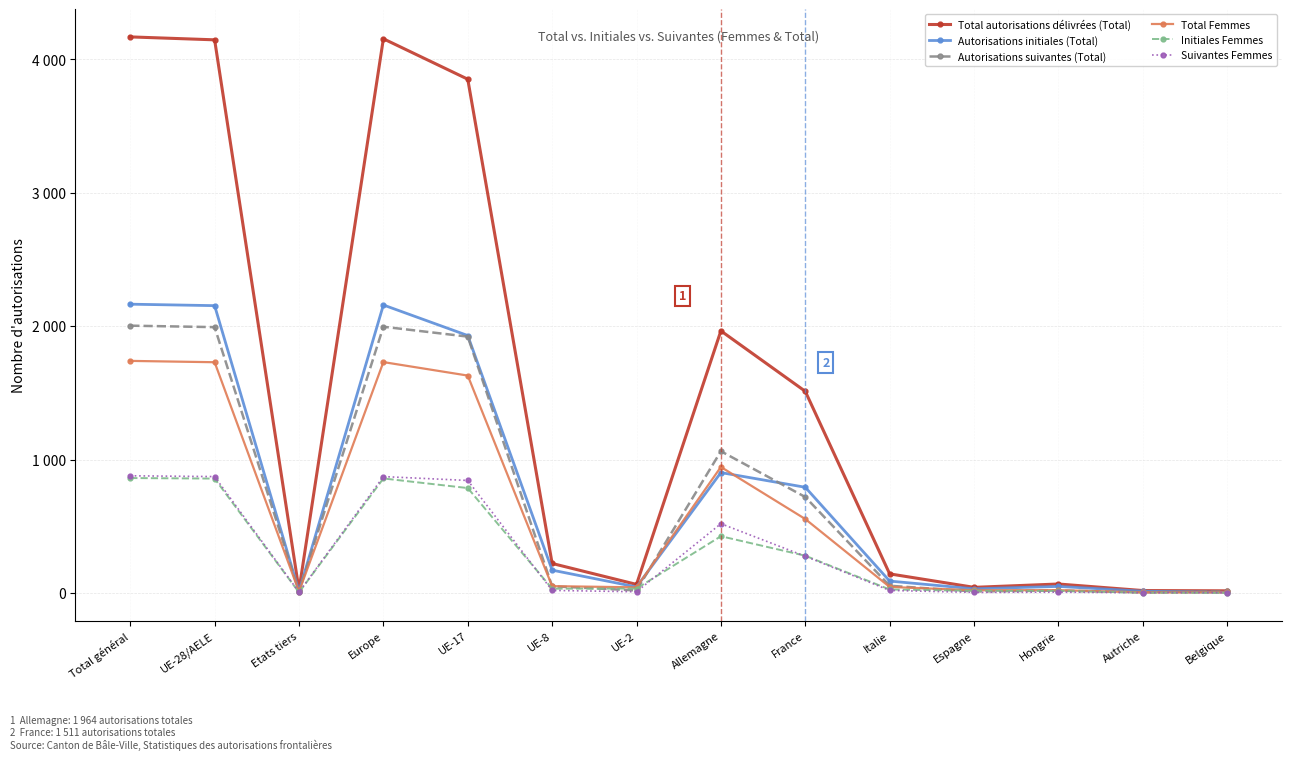

Reading left to right, extract all data points from this chart.

Total autorisations délivrées (Total): Total général=4167	UE-28/AELE=4145	Etats tiers=22	Europe=4153	UE-17=3850	UE-8=221	UE-2=64	Allemagne=1964	France=1511	Italie=143	Espagne=42	Hongrie=67	Autriche=18	Belgique=16
Autorisations initiales (Total): Total général=2164	UE-28/AELE=2153	Etats tiers=11	Europe=2158	UE-17=1929	UE-8=171	UE-2=45	Allemagne=902	France=792	Italie=89	Espagne=31	Hongrie=49	Autriche=13	Belgique=5
Autorisations suivantes (Total): Total général=2003	UE-28/AELE=1992	Etats tiers=11	Europe=1995	UE-17=1921	UE-8=50	UE-2=19	Allemagne=1062	France=719	Italie=54	Espagne=11	Hongrie=18	Autriche=5	Belgique=11
Total Femmes: Total général=1739	UE-28/AELE=1729	Etats tiers=10	Europe=1730	UE-17=1629	UE-8=51	UE-2=42	Allemagne=944	France=554	Italie=45	Espagne=20	Hongrie=21	Autriche=4	Belgique=4
Initiales Femmes: Total général=861	UE-28/AELE=857	Etats tiers=4	Europe=858	UE-17=786	UE-8=32	UE-2=33	Allemagne=425	France=279	Italie=26	Espagne=16	Hongrie=15	Autriche=2	Belgique=1
Suivantes Femmes: Total général=878	UE-28/AELE=872	Etats tiers=6	Europe=872	UE-17=843	UE-8=19	UE-2=9	Allemagne=519	France=275	Italie=19	Espagne=4	Hongrie=6	Autriche=2	Belgique=3